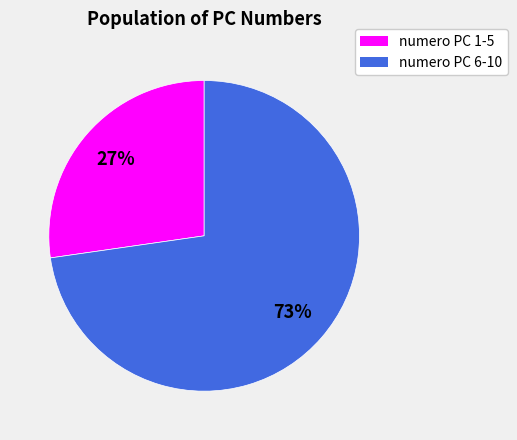

Does any single category account for the majority?

Yes